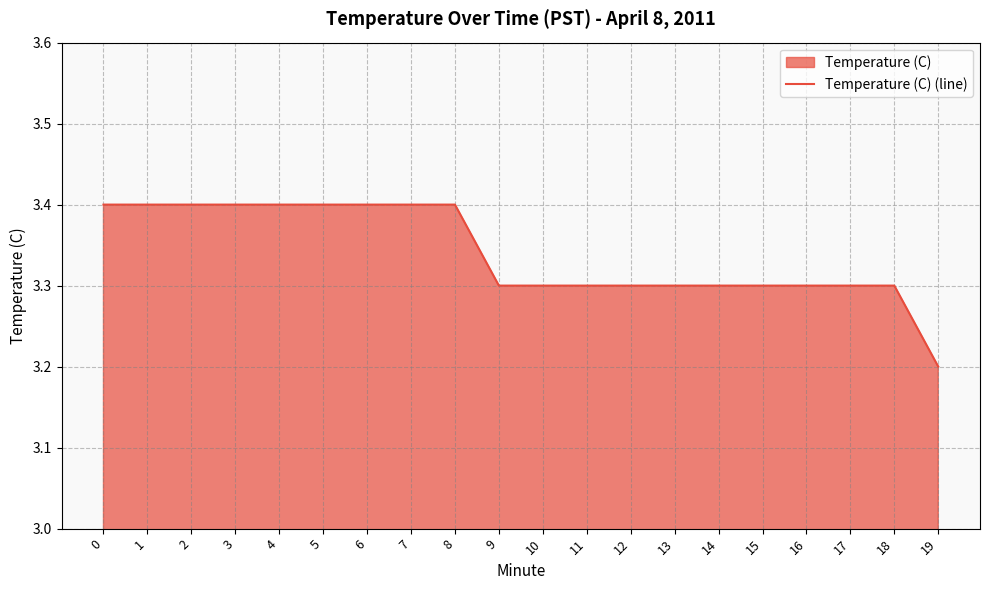

At which category does the chart reach its minimum across all series?

19